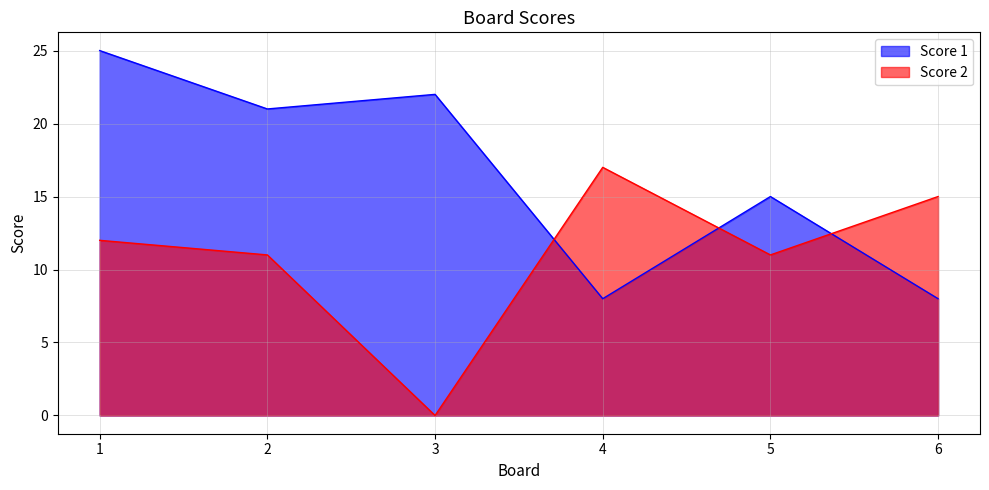

Which series changed the most between 4 and 6?

Score 2